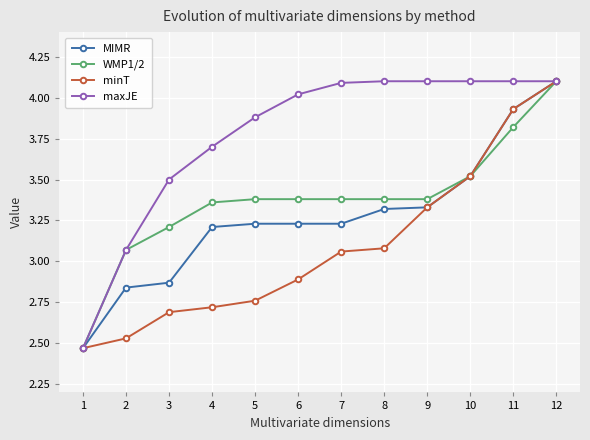

What is the maximum value for WMP1/2?

4.1